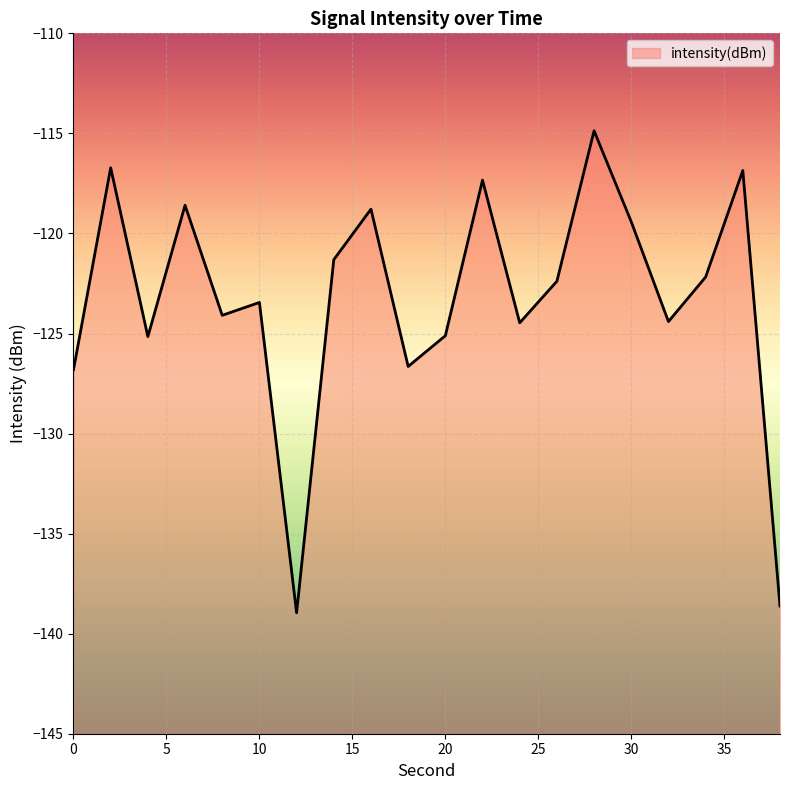

Which has a higher value, 22 or 30?

22